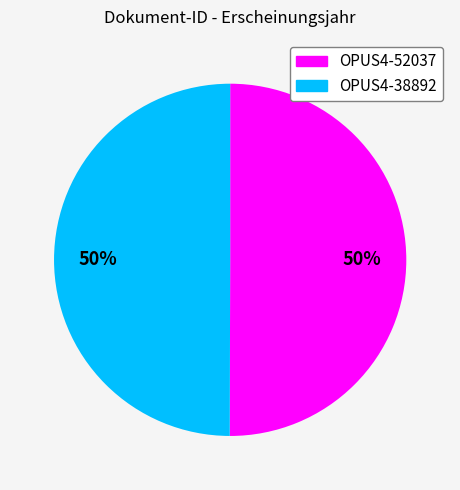

Is it true that OPUS4-38892 is 50% of the pie?

True